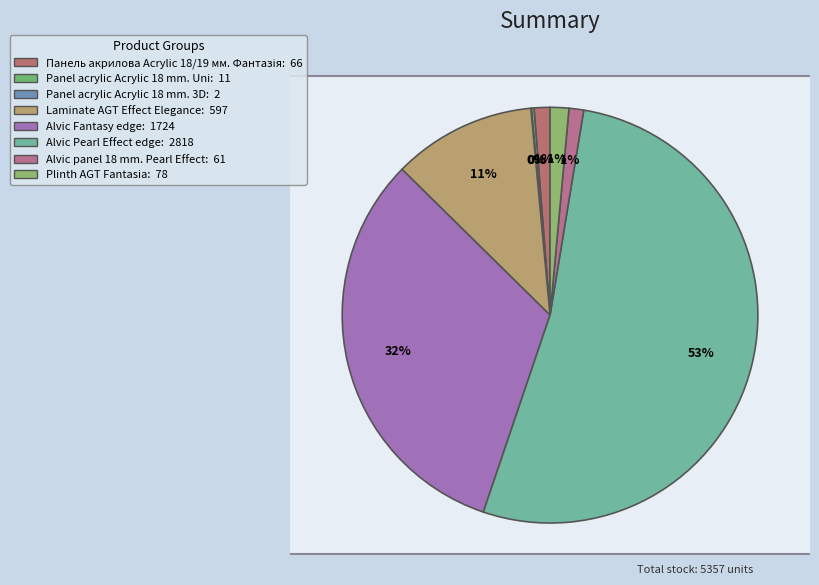

Combined, do Panel acrylic Acrylic 18 mm. Uni and Plinth AGT Fantasia account for over 50%?

No